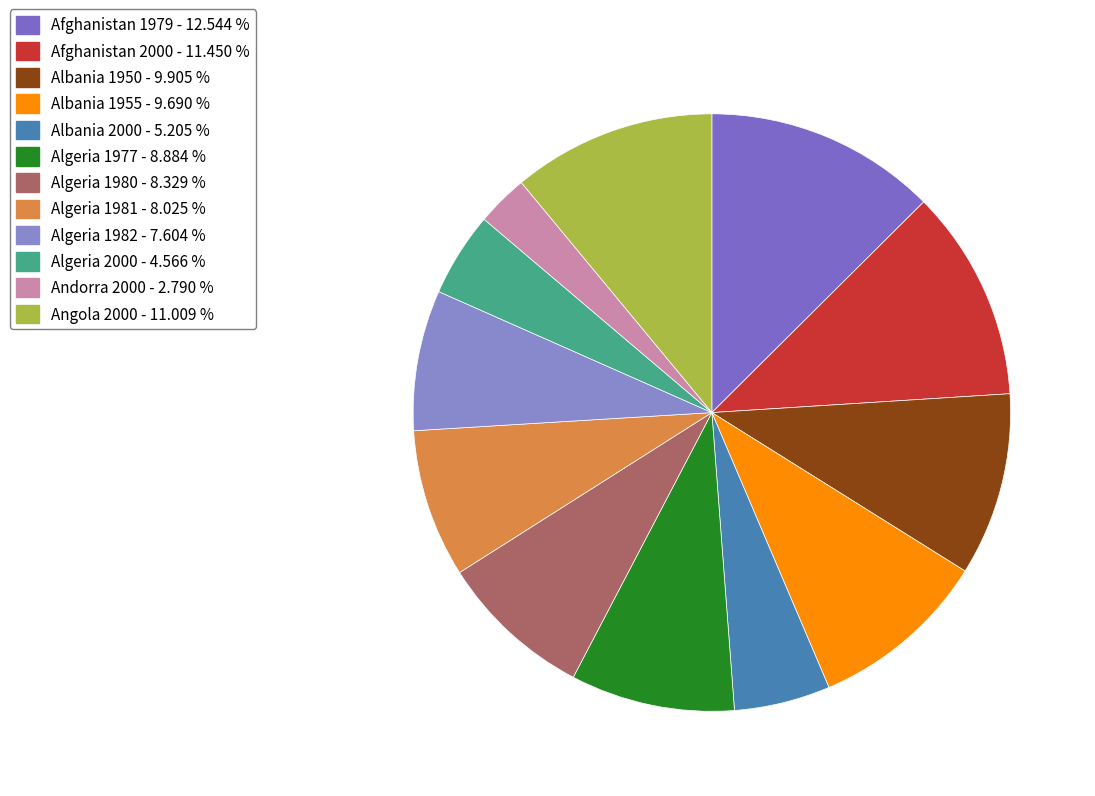

The Afghanistan 1979 slice represents 3% of the pie. True or false?

False